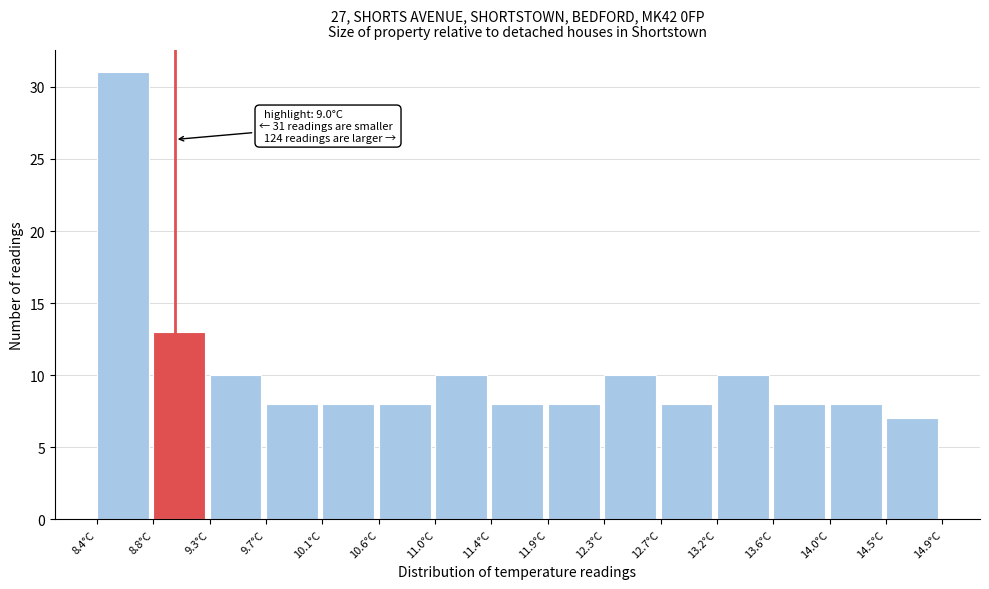

Which range on the x-axis has the tallest bar?

8.40 to 8.85